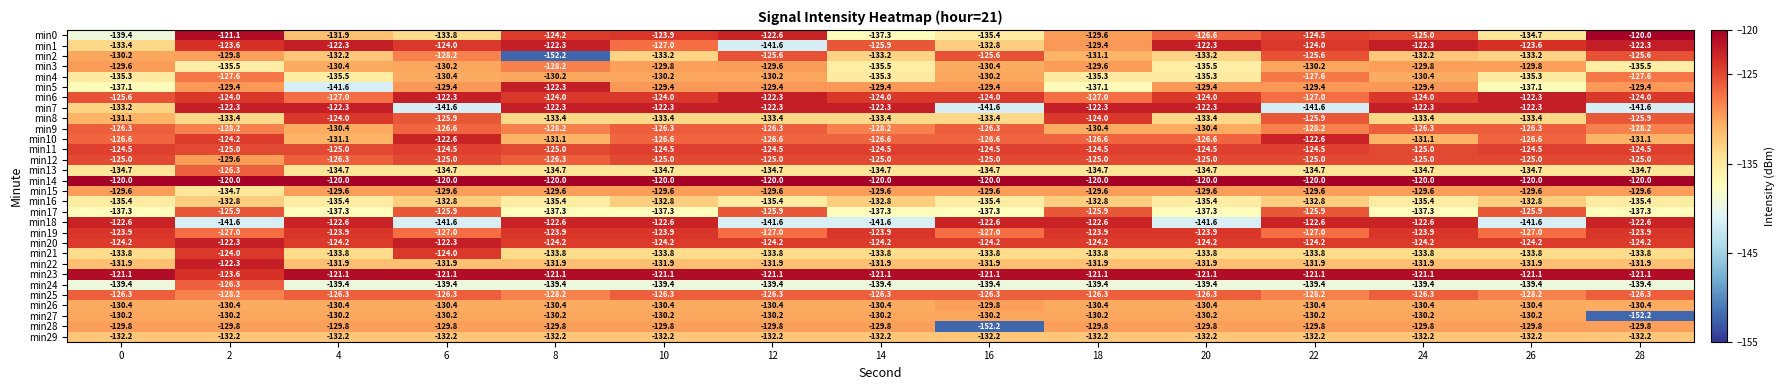

Which series changed the most between 2 and 22?

min7